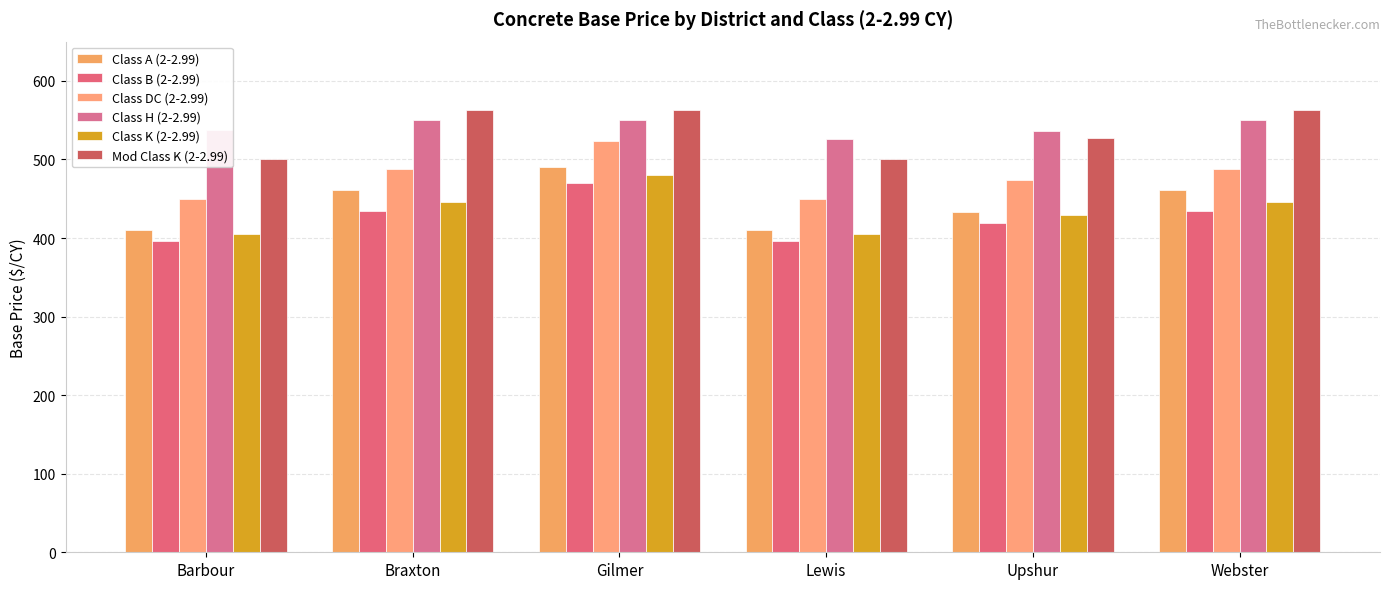

True or false: Class A (2-2.99) has a value of 211.1 at Webster.

False